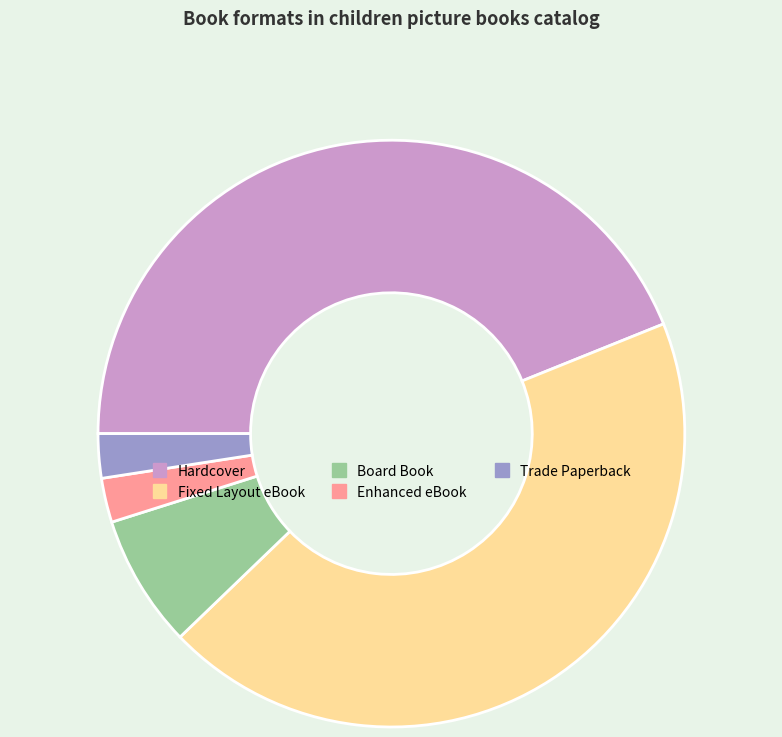

How many slices are in this pie chart?

5